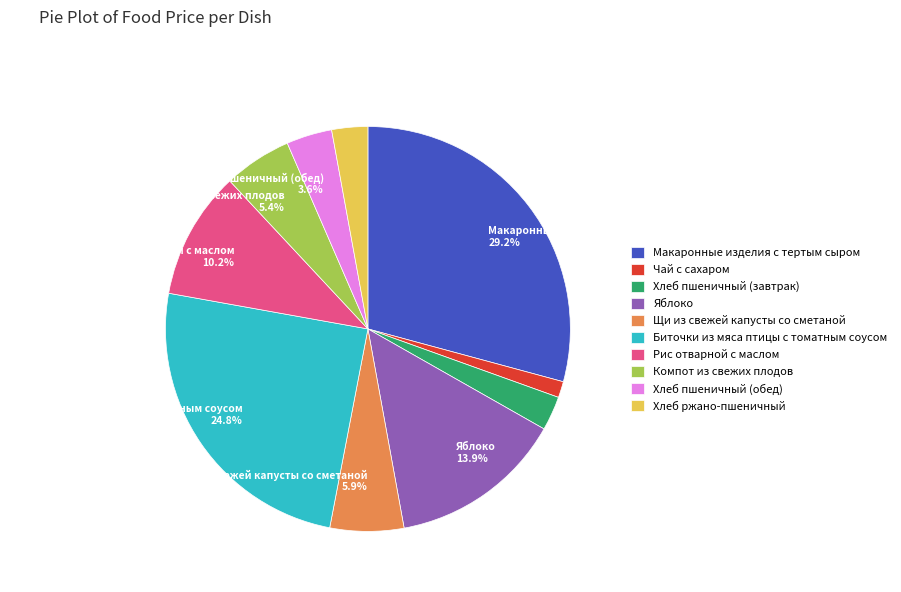

Does any single category account for the majority?

No